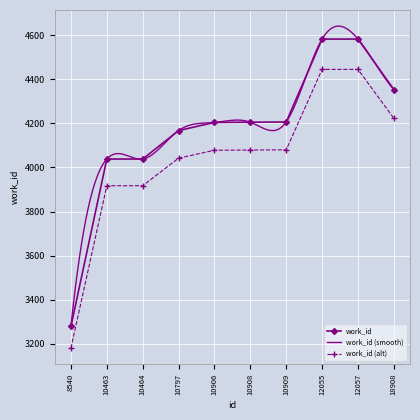

Rank the categories by value from lowest to highest.

8540, 10463, 10464, 10797, 10906, 10908, 10909, 18908, 12055, 12057